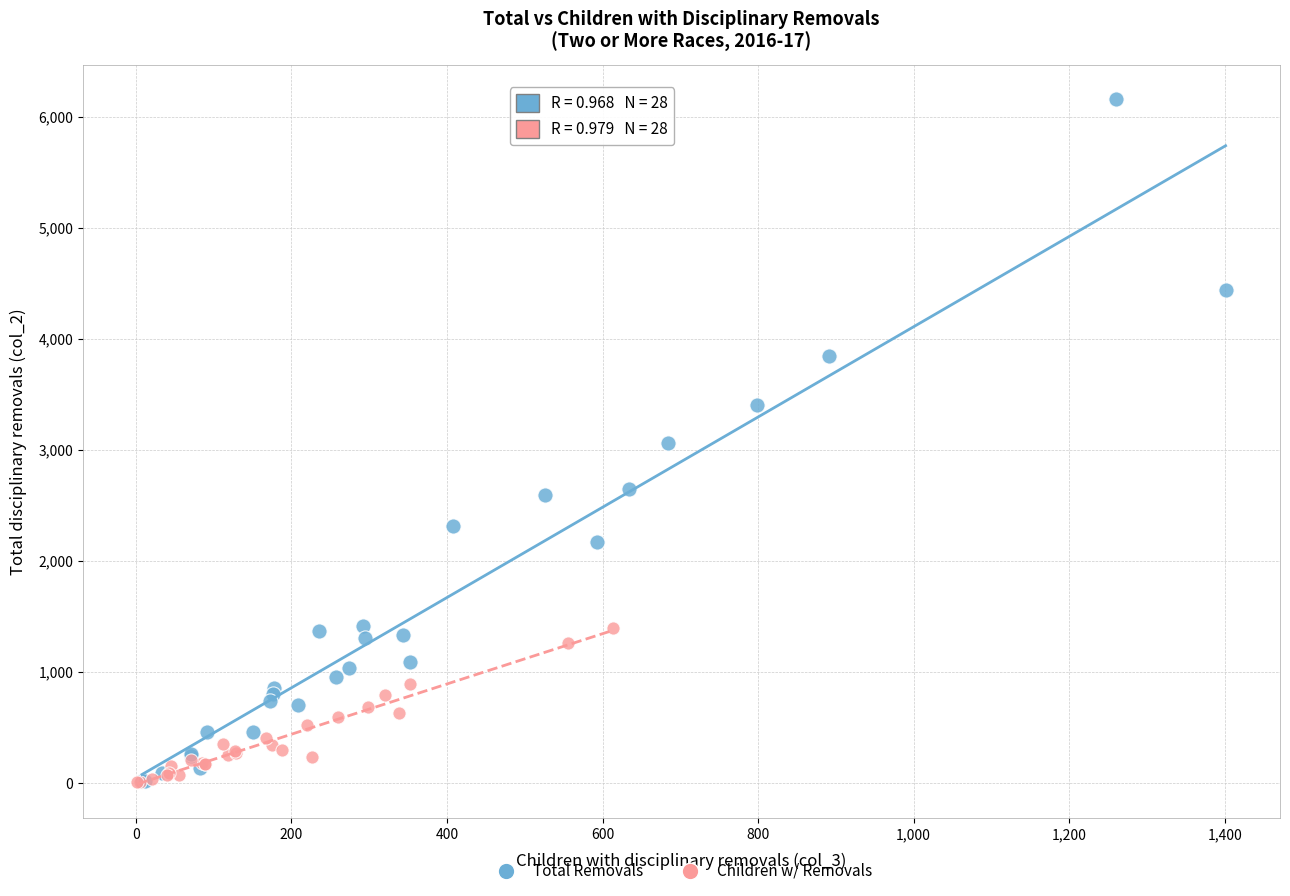

What are all the series names shown in the legend?

Total Removals, Children w/ Removals